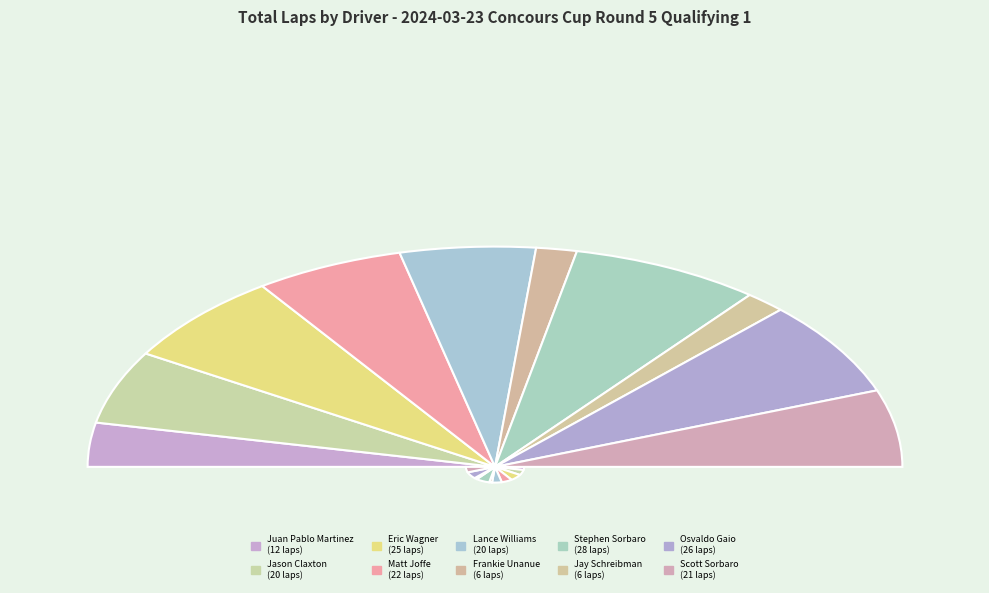

To the nearest percent, what is the difference between the Scott Sorbaro and Jay Schreibman slice percentages?

8%